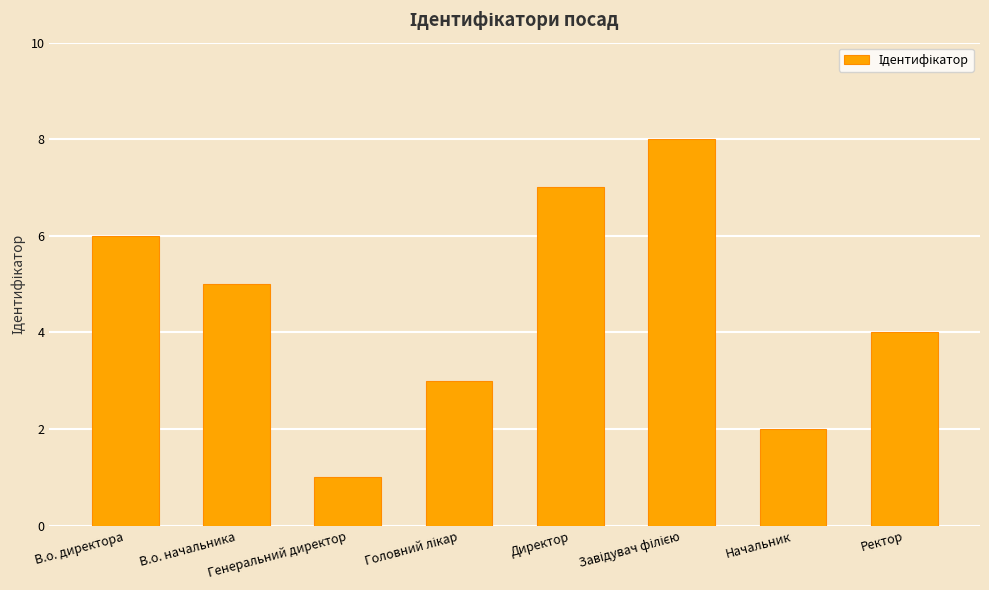

What is the difference between the maximum and minimum values?

7